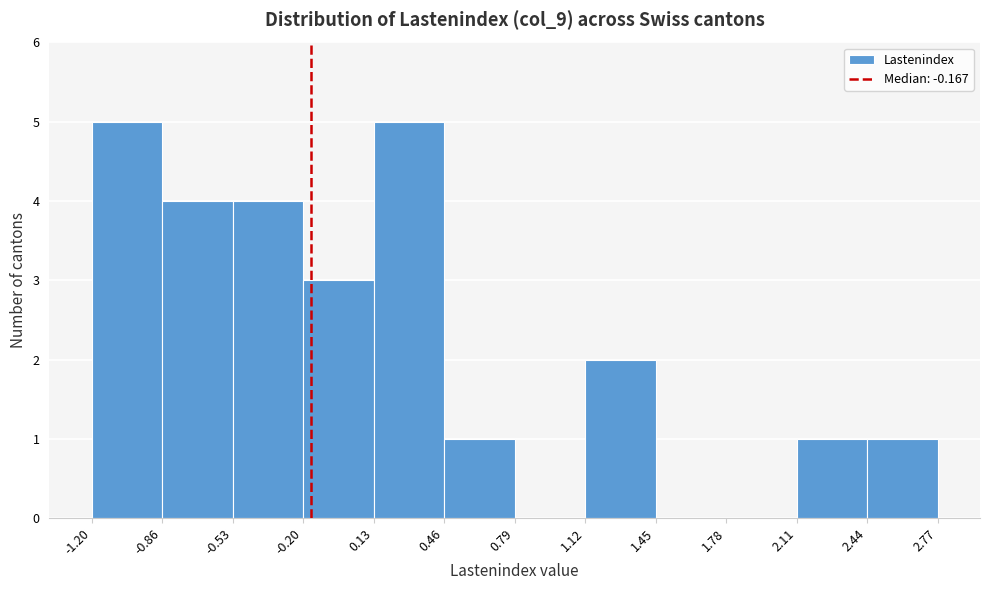

Reading left to right, list every bar in this chart as the range it spans on the x-axis followed by its height. The values are not printed on the chart, so give them approximately, as read against the axis.

-1.20 to -0.86: 5
-0.86 to -0.53: 4
-0.53 to -0.20: 4
-0.20 to 0.13: 3
0.13 to 0.46: 5
0.46 to 0.79: 1
0.79 to 1.12: 0
1.12 to 1.45: 2
1.45 to 1.78: 0
1.78 to 2.11: 0
2.11 to 2.44: 1
2.44 to 2.77: 1